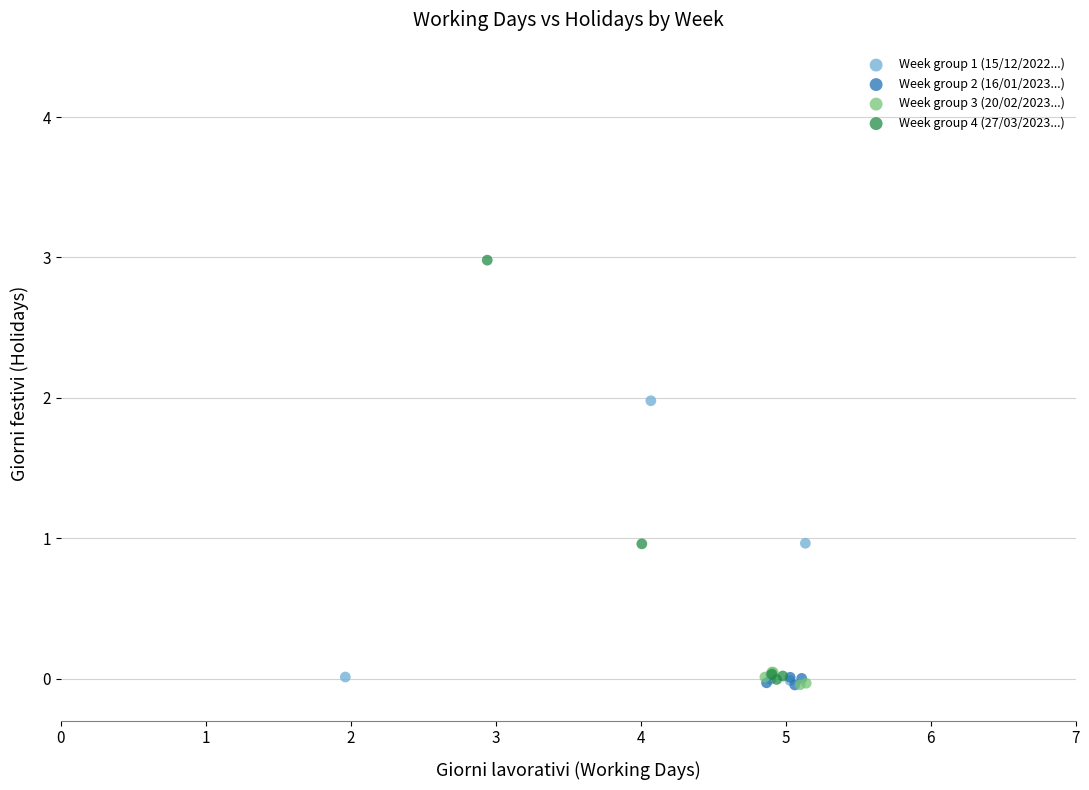

Which series contains the highest Y value?

Week group 4 (27/03/2023...)